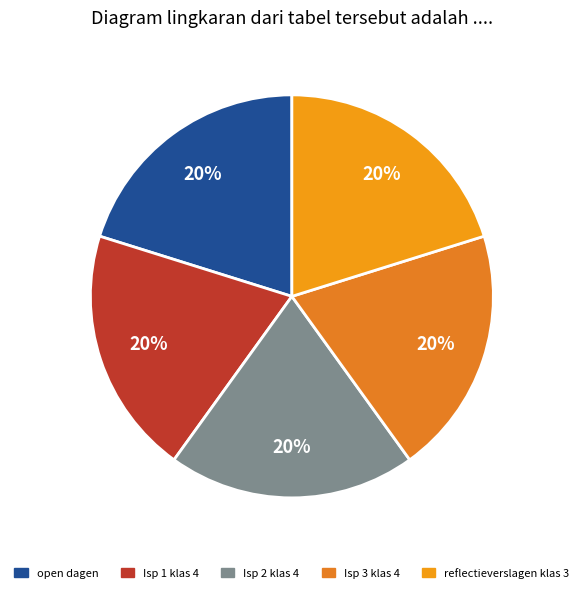

Is there any slice that represents more than half of the pie?

No